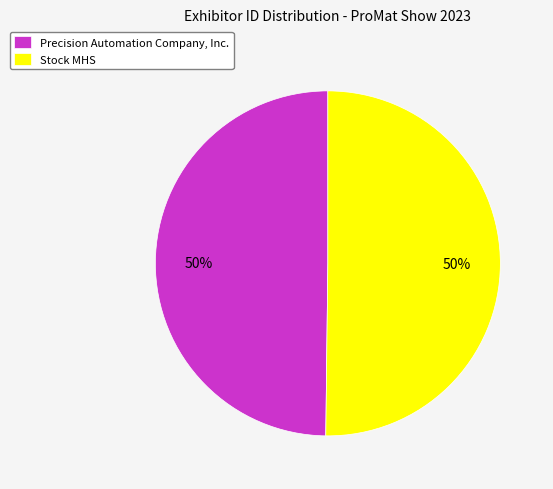

Count the number of slices in the pie.

2